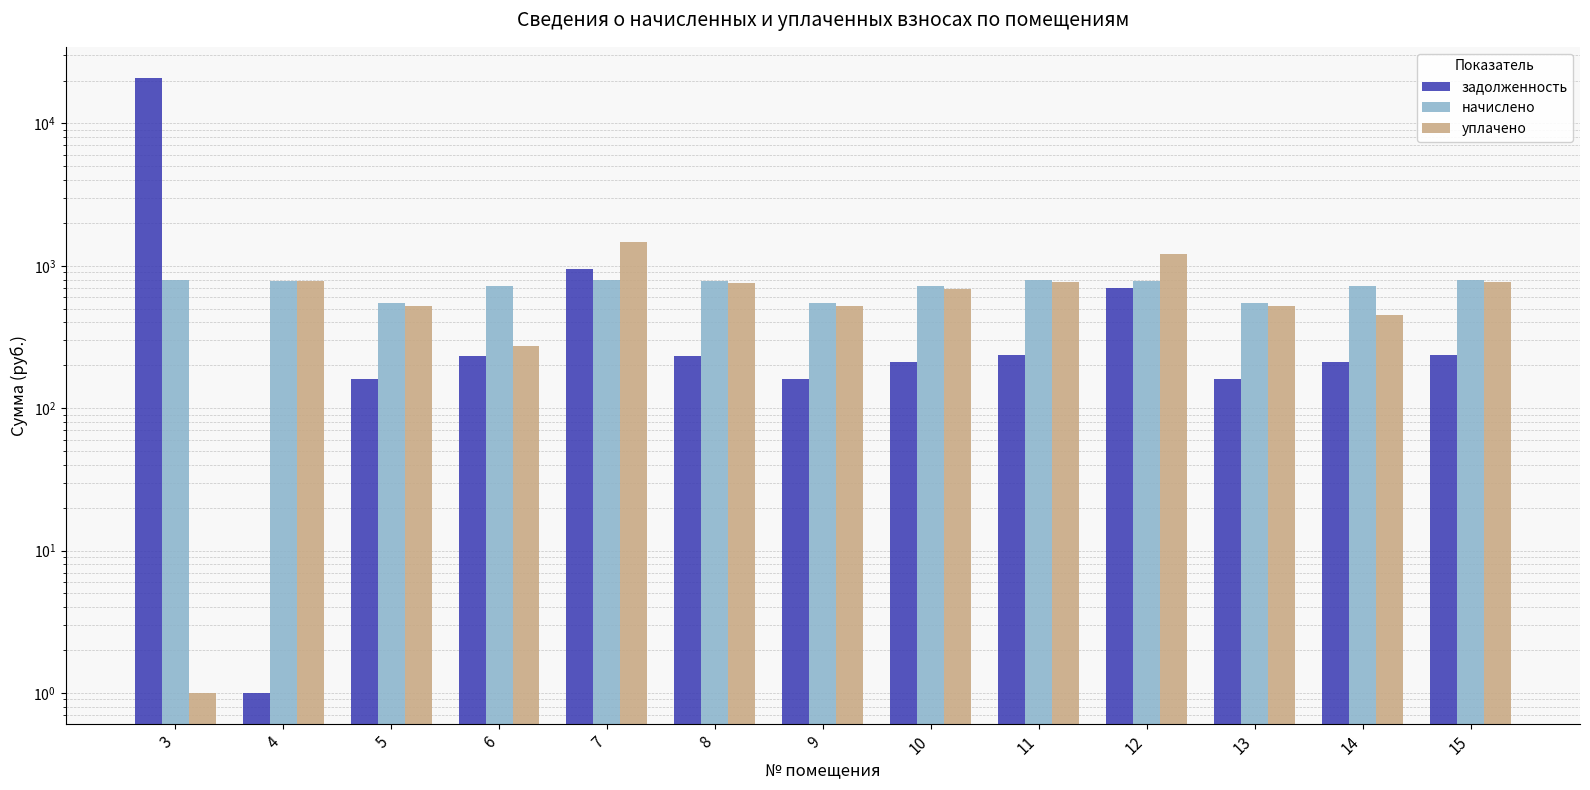

Reading right to left, extract all data points from this chart.

задолженность: 235.7	211.1	160.5	694.8	235.5	211.5	161.1	231.6	945.4	232.7	160.9	1.0	20964.8
начислено: 800.1	715.8	545.4	784.0	800.1	715.8	545.4	784.0	800.1	715.8	545.4	784.0	800.1
уплачено: 769.6	450.0	524.5	1216.4	769.6	688.7	524.7	754.3	1470.6	274.5	524.5	784.0	1.0